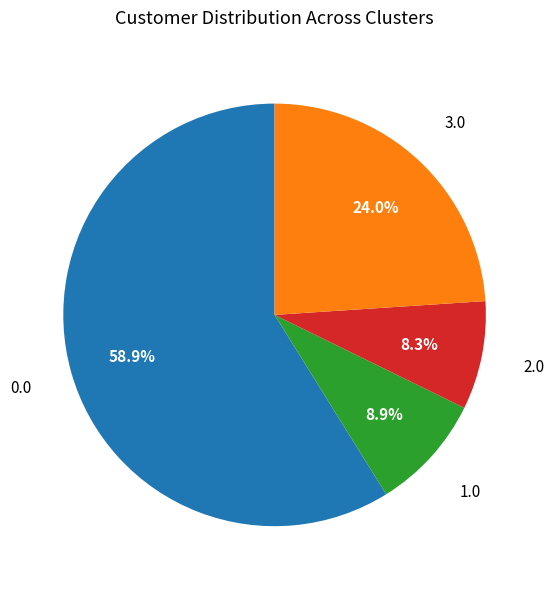

Which slice is the smallest?

2.0